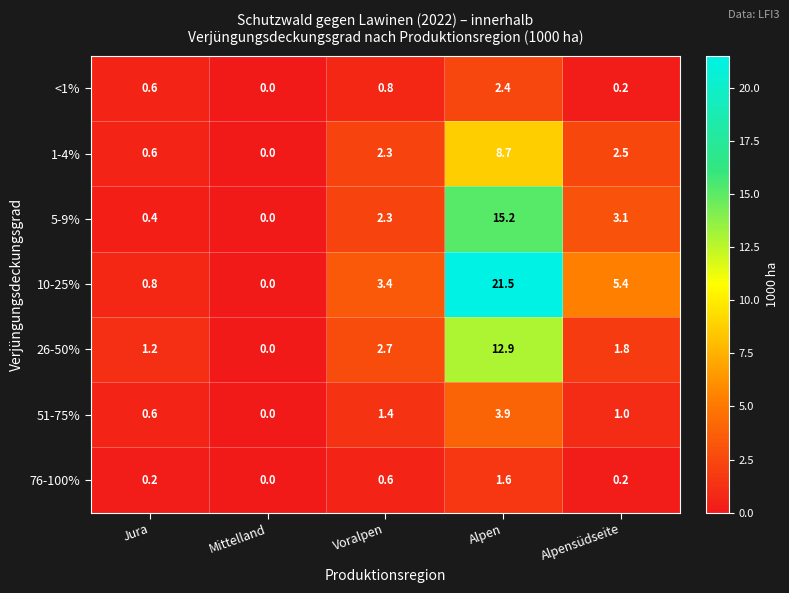

What is the difference between the maximum and second lowest values in the 5-9% series?

14.8